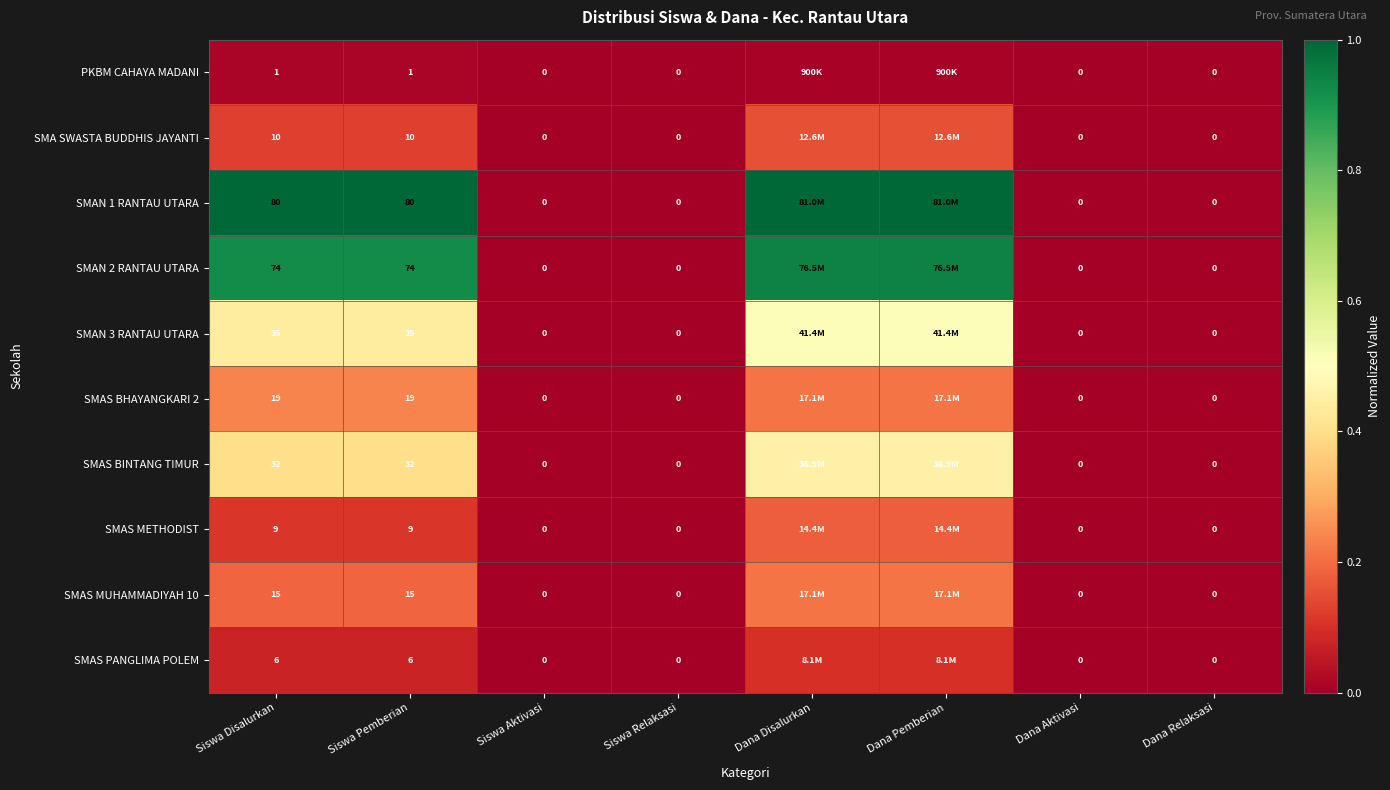

Is it true that SMAS BINTANG TIMUR equals 0.0 at Dana Aktivasi?

True